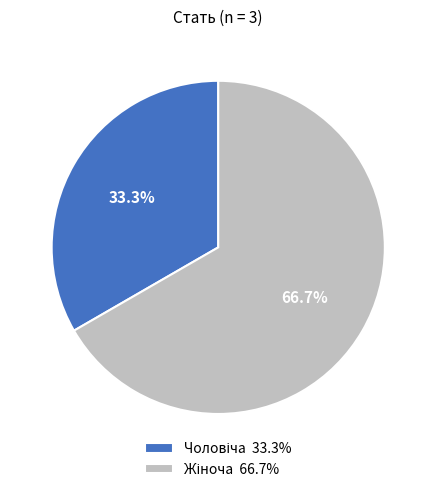

Does any single category account for the majority?

Yes